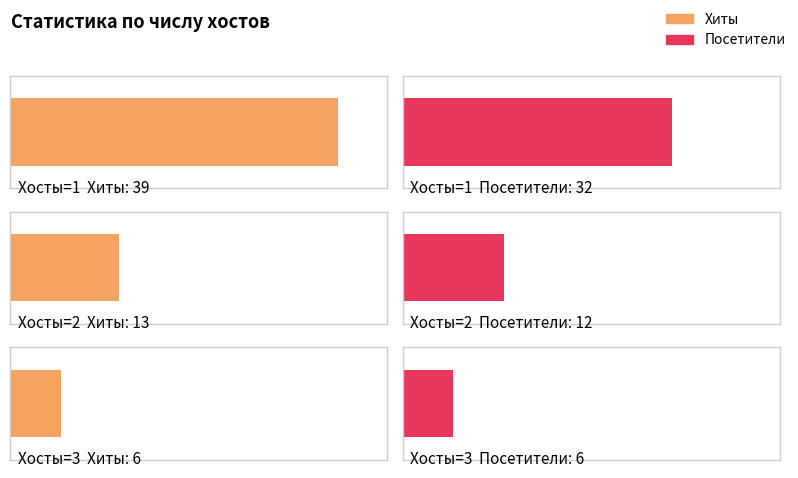

How many bars are there in each group?

2